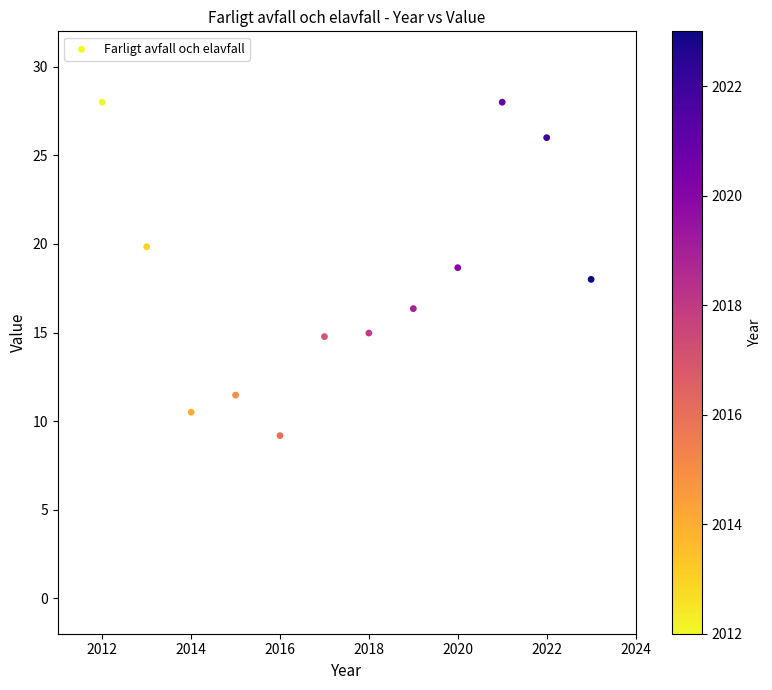

What is the average X value?

2017.5